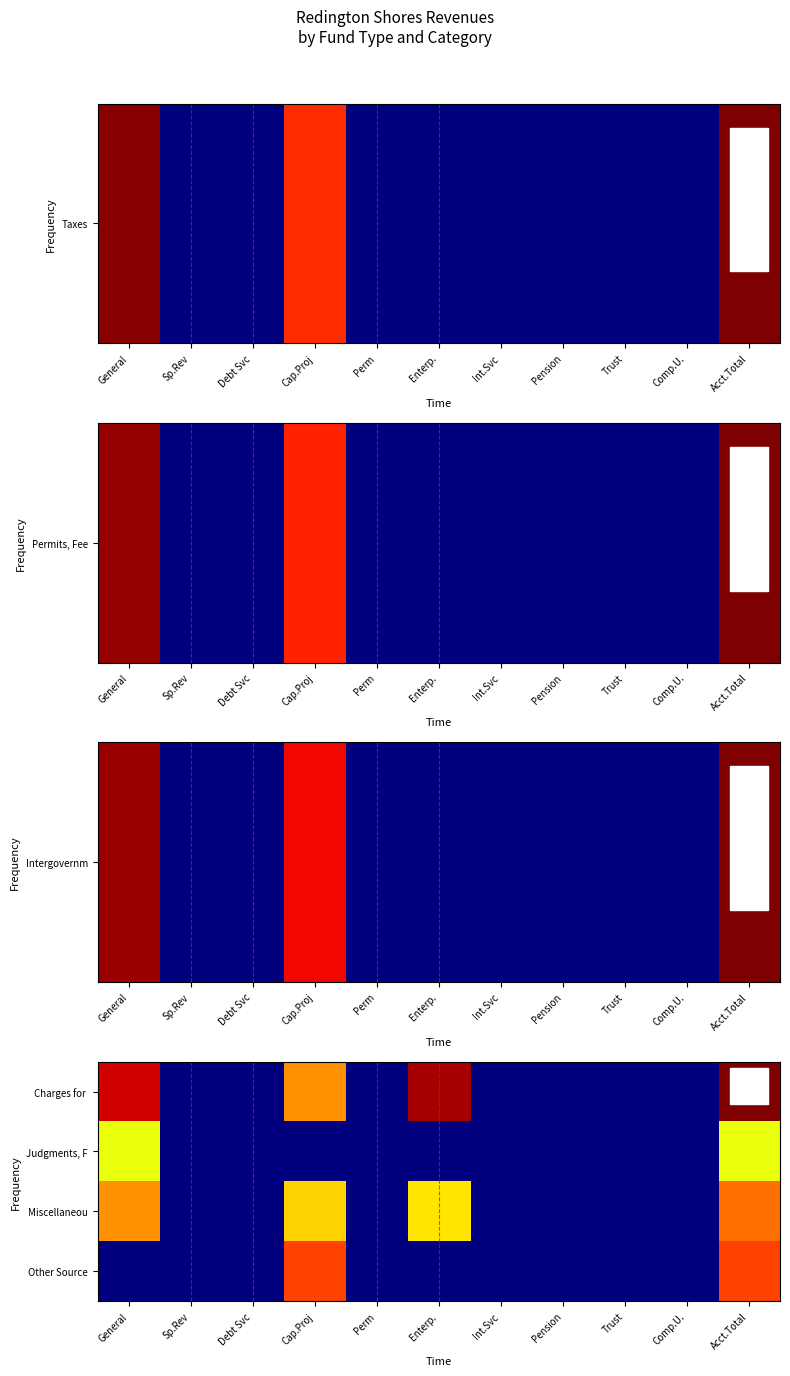

Count the number of data series in this chart.

4